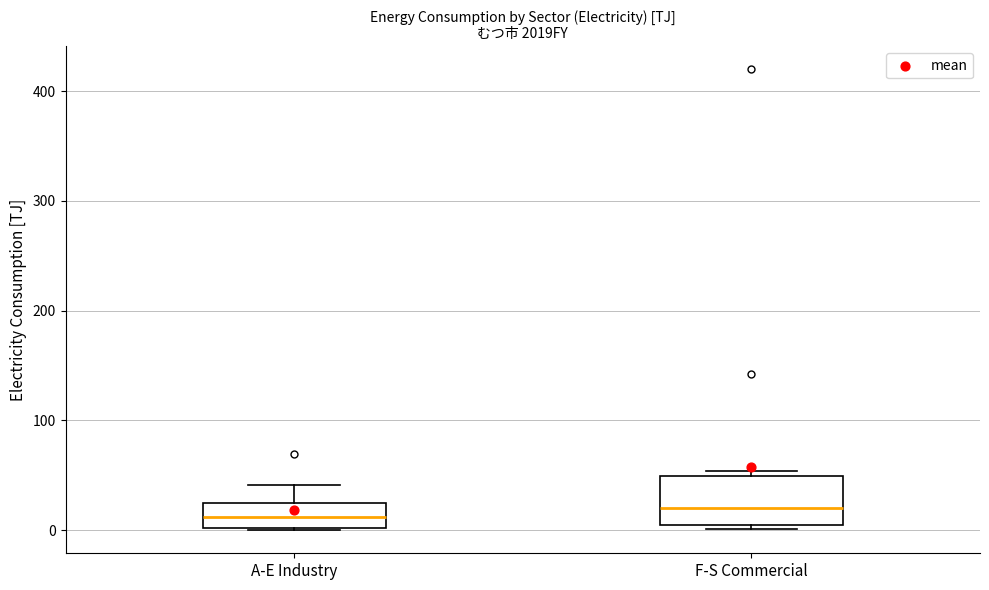

Where is the lower edge of the box for A-E Industry on the y-axis? The values are not printed on the chart, so give them approximately, as read against the axis.

0